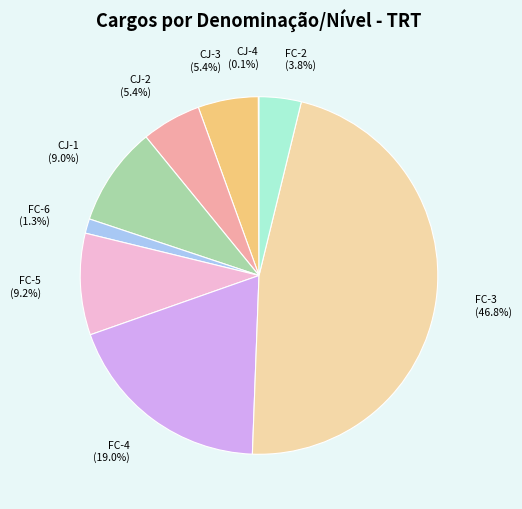

Which category has the biggest portion of the pie?

FC-3